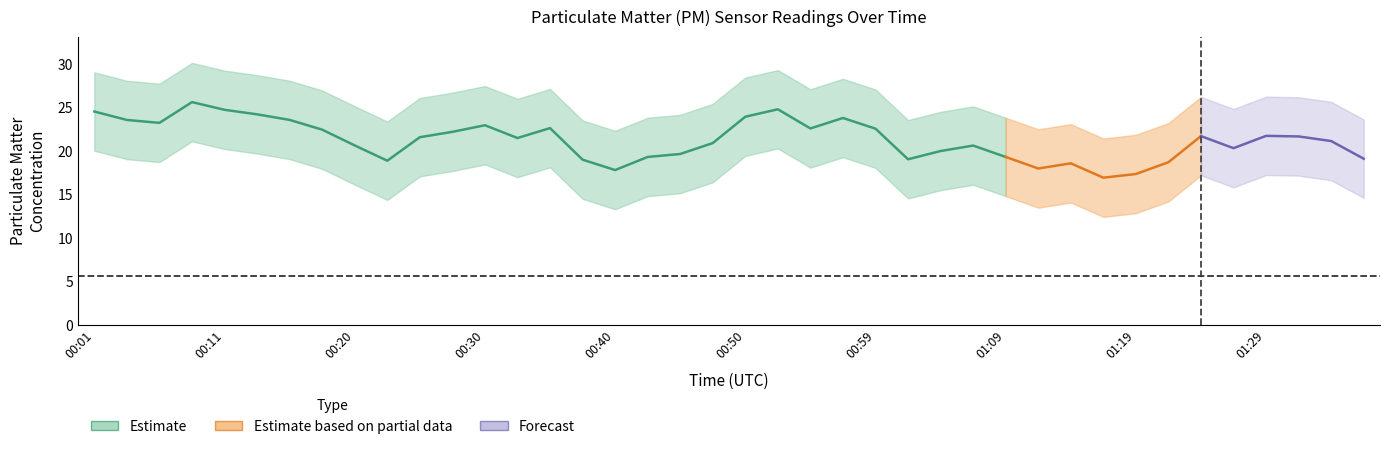

In P2, how many points are higher than both neighbors (excluding endpoints)?

11